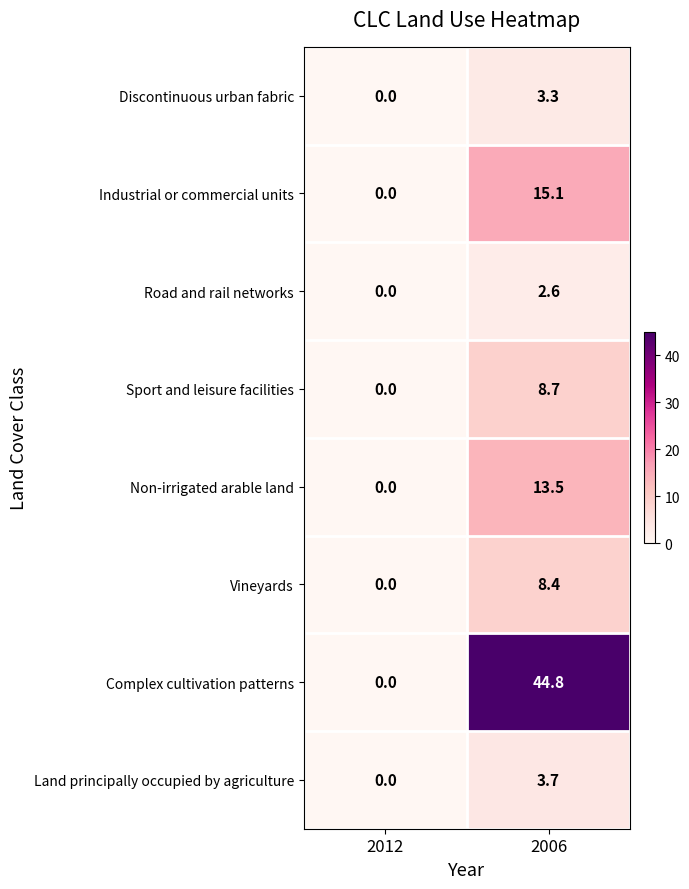

Which label corresponds to the largest value in the chart?

2006